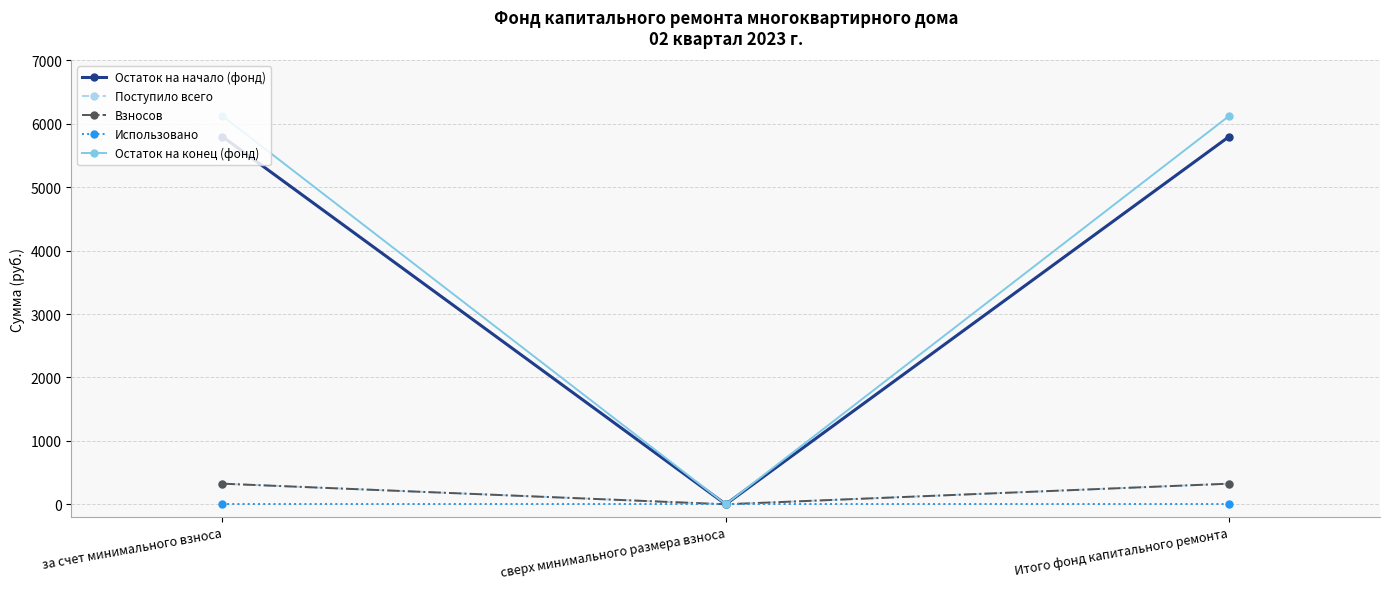

Reading left to right, list all the values displayed in this chart.

Остаток на начало (фонд): за счет минимального взноса=5798.4	сверх минимального размера взноса=0.0	Итого фонд капитального ремонта=5798.4
Поступило всего: за счет минимального взноса=325.1	сверх минимального размера взноса=0.0	Итого фонд капитального ремонта=325.1
Взносов: за счет минимального взноса=325.1	сверх минимального размера взноса=0.0	Итого фонд капитального ремонта=325.1
Использовано: за счет минимального взноса=0.0	сверх минимального размера взноса=0.0	Итого фонд капитального ремонта=0.0
Остаток на конец (фонд): за счет минимального взноса=6123.5	сверх минимального размера взноса=0.0	Итого фонд капитального ремонта=6123.5